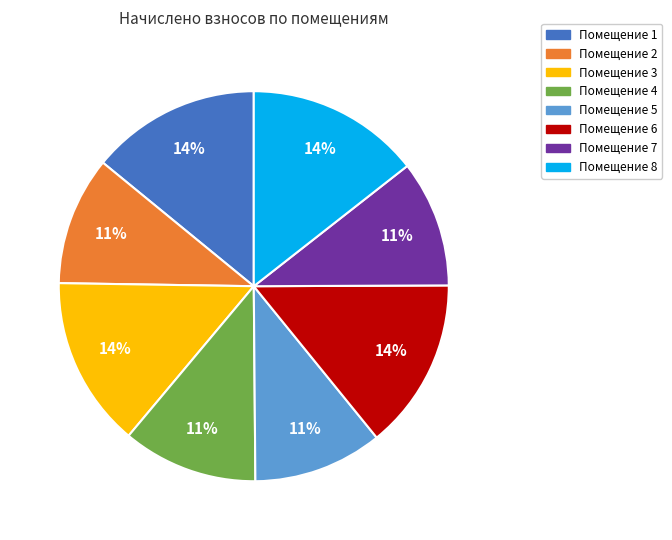

Is there a majority slice in this chart?

No